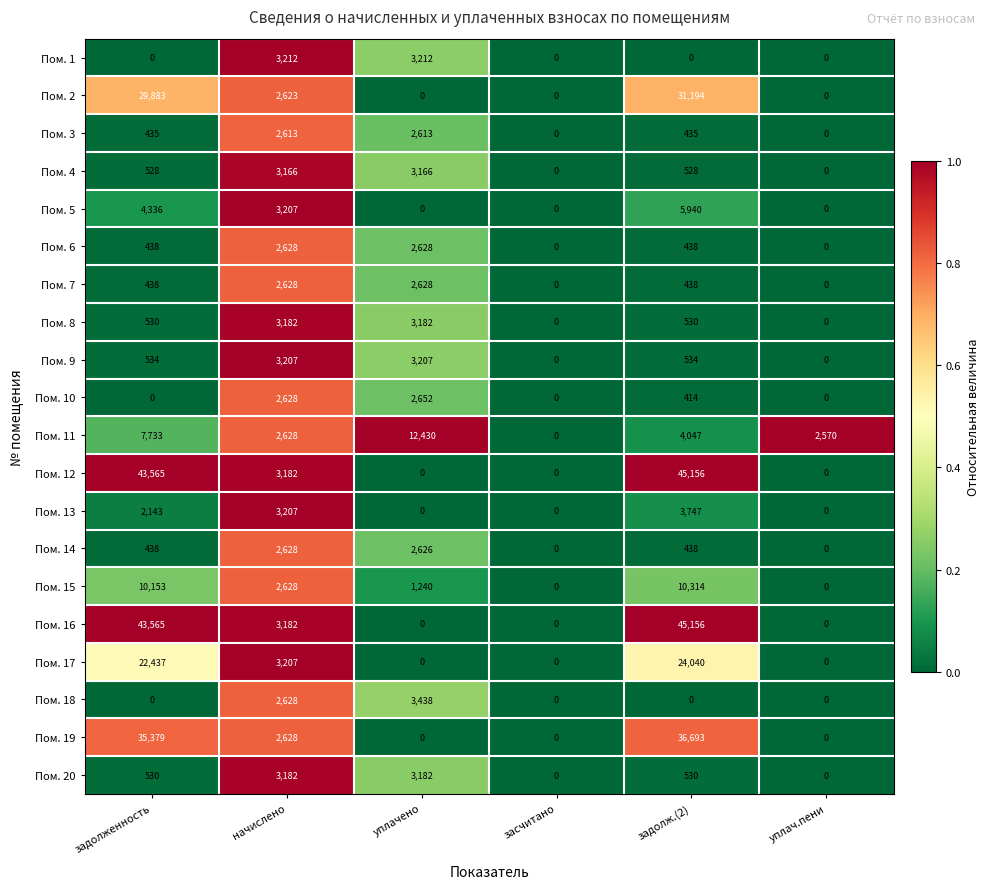

At which category does the chart reach its peak across all series?

задолж.(2)